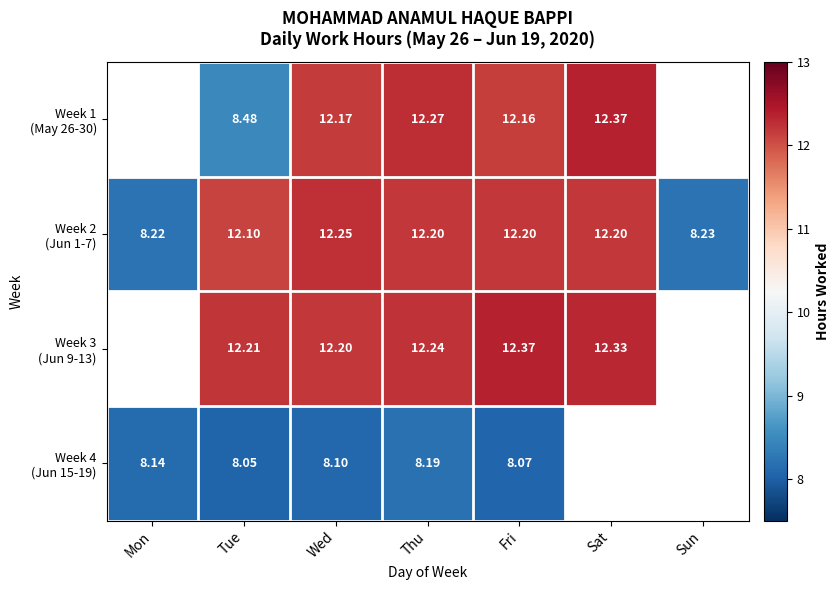

Which series has the largest range (max minus min)?

Week 2 (Jun 1-7)